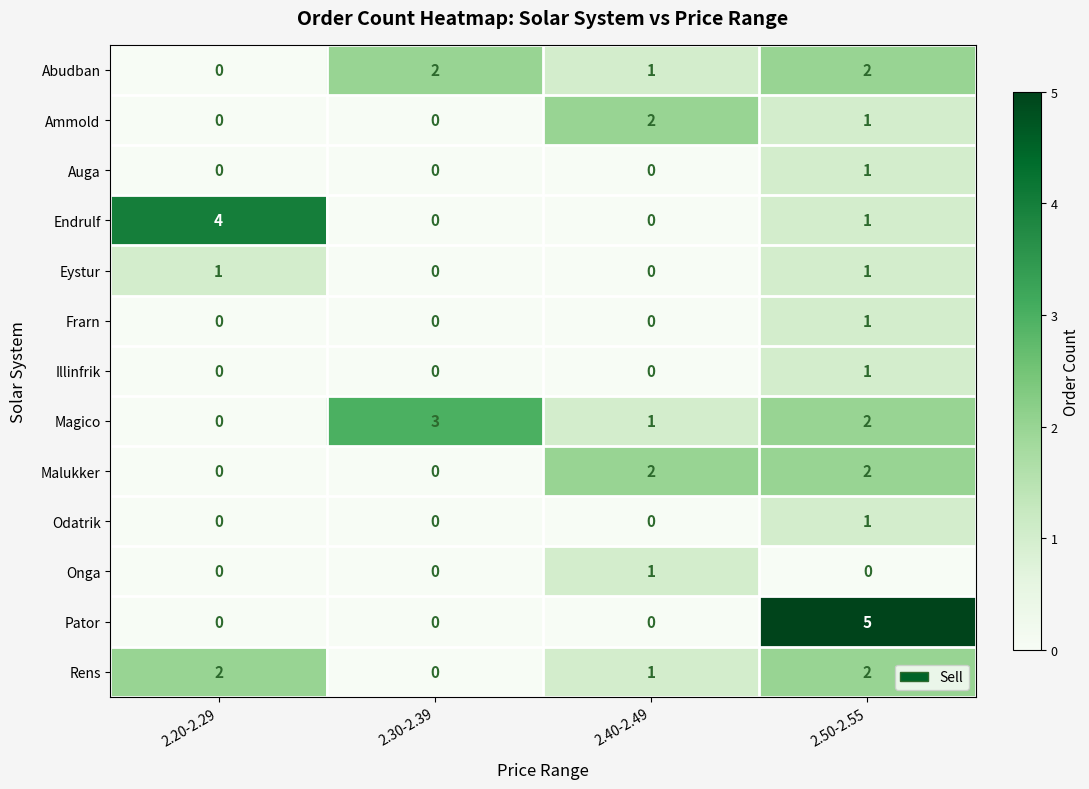

What is the sum of all Pator values?

5